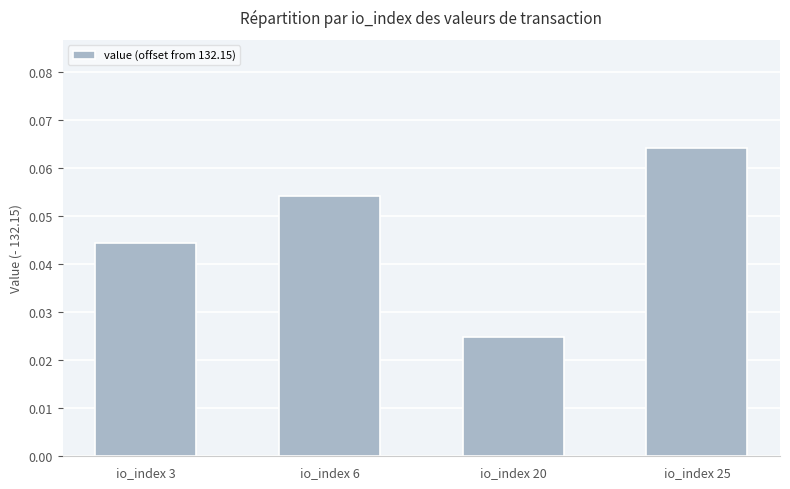

The chart shows a value of 0.0 at io_index 25. True or false?

False